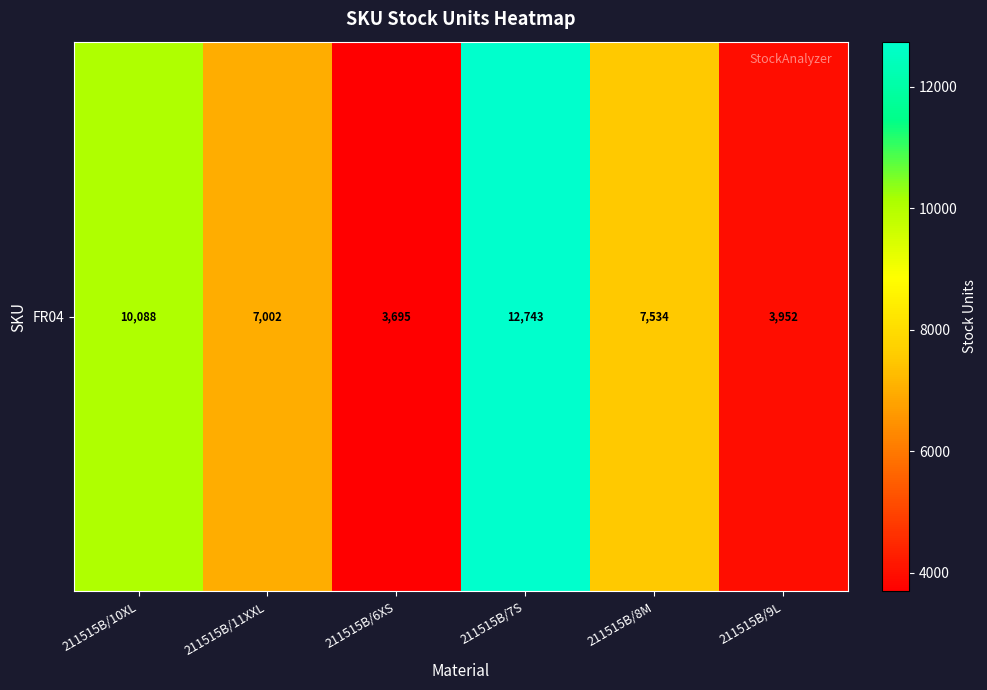

Where is the data nearest to the value 8219?

211515B/8M